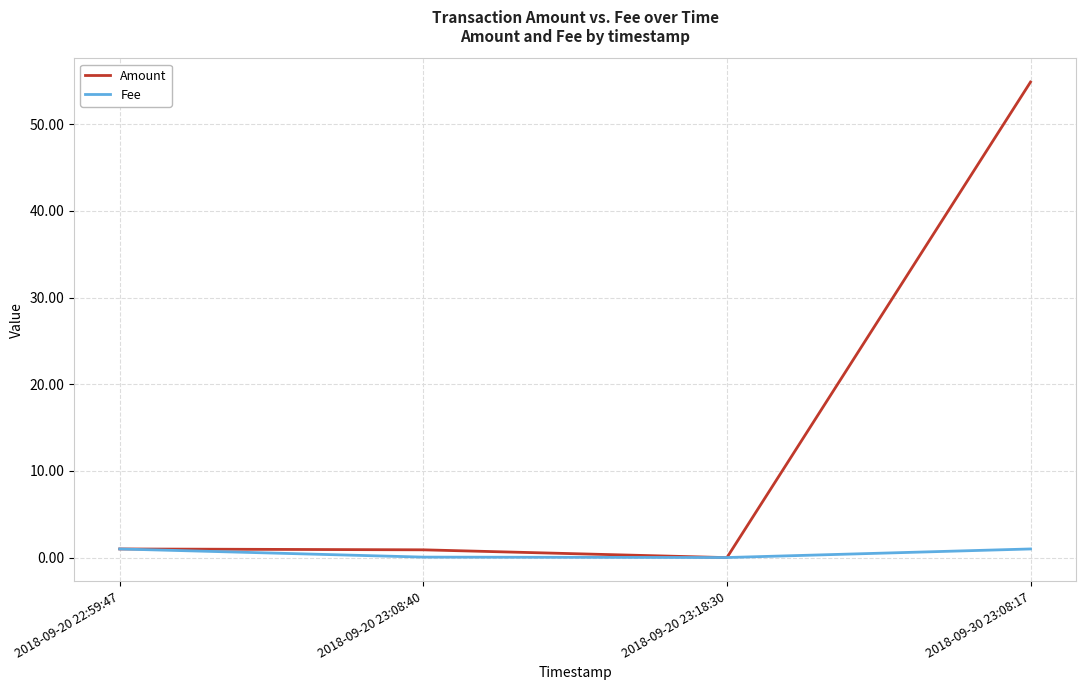

Is it true that Amount equals 1.0 at 2018-09-20 22:59:47?

True